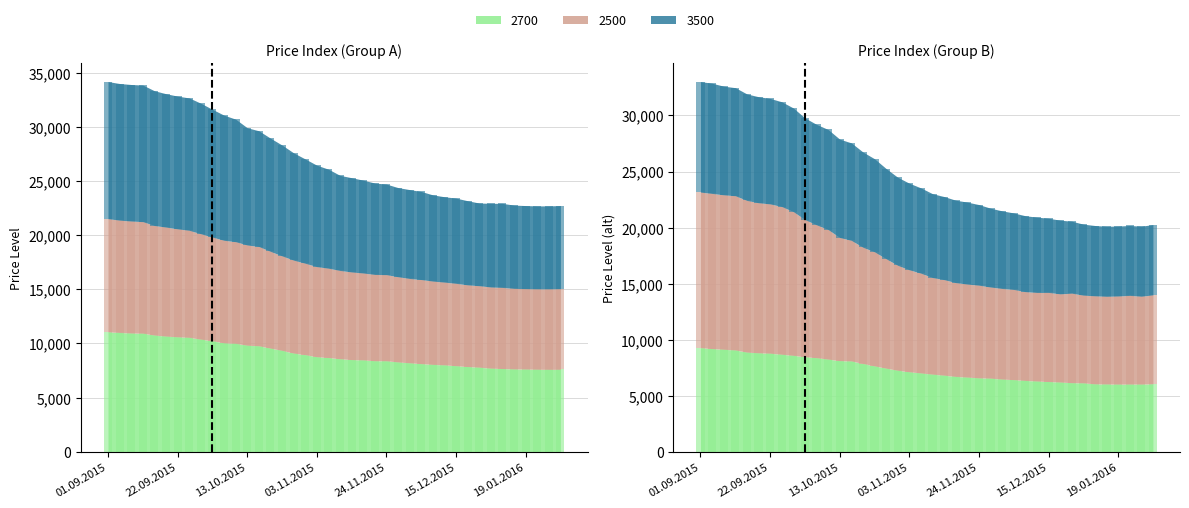

What is the average value of the 12M 2700 series?

7825